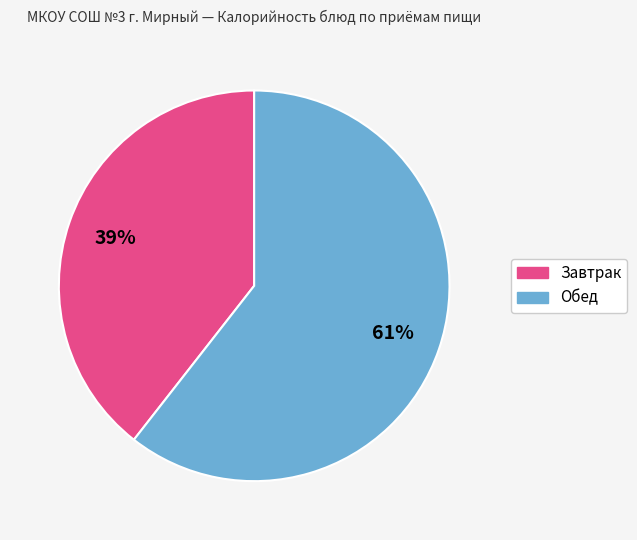

Does any single category account for the majority?

Yes